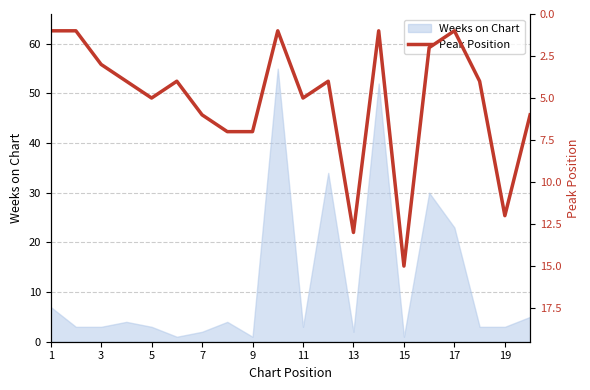

What is the maximum value for Weeks on Chart?

55